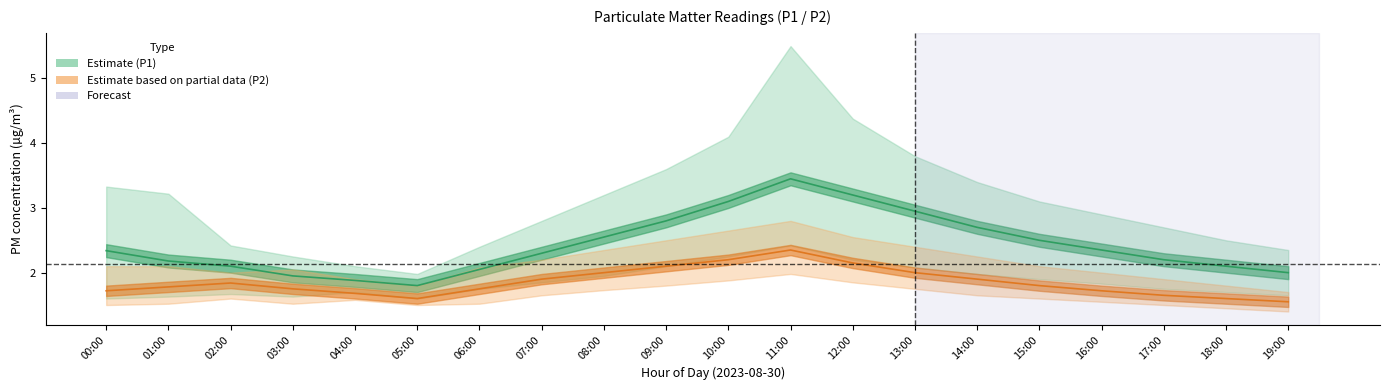

Between 11:00 and 13:00, which series saw the biggest shift?

P1_upper